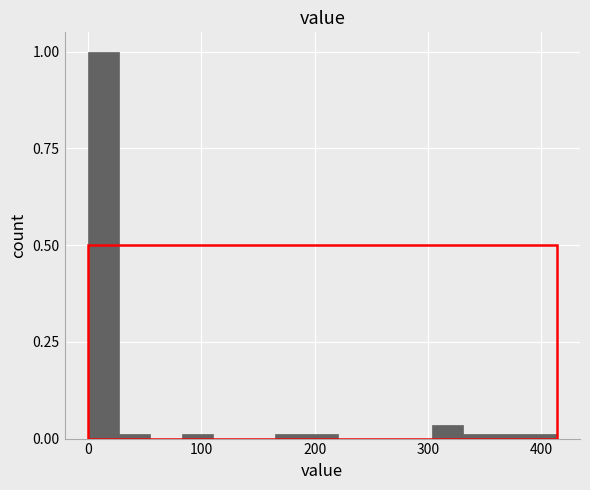

Around what value on the x-axis is the tallest bar? Give the approximate position of its centre, as read against the axis.

10